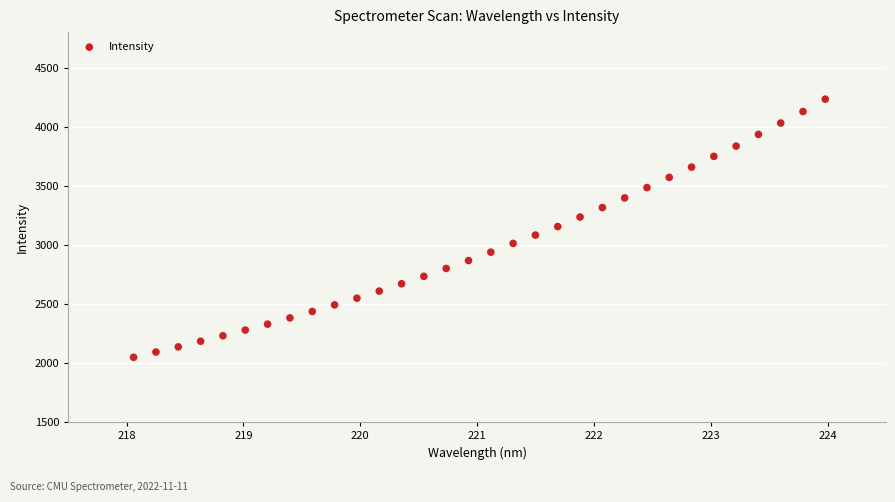

What is the range of X values (max minus min)?

5.9